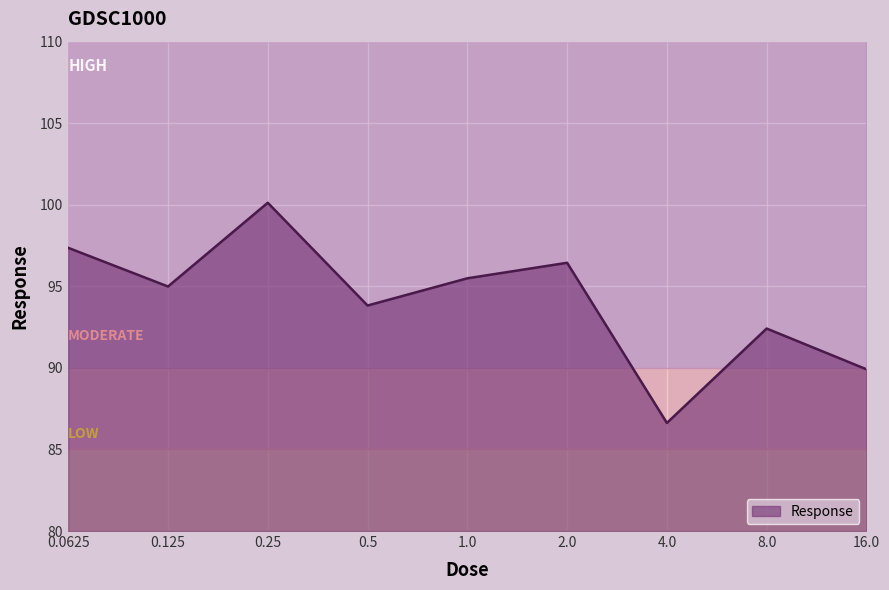

What is the label of the 4th point from the right?

2.0